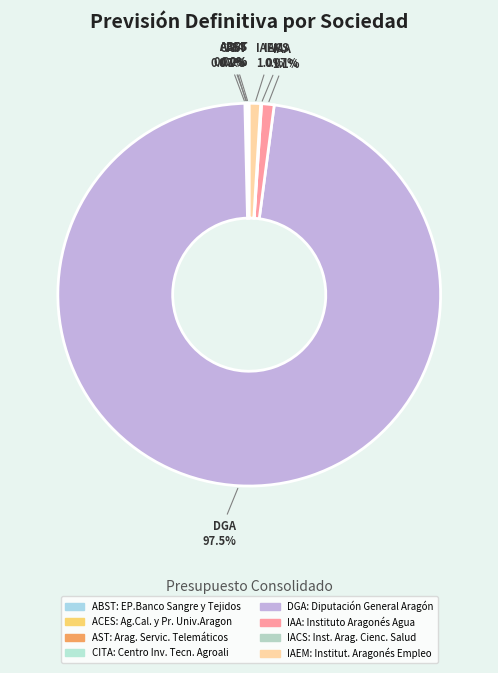

Combined, what portion of the pie is ACES and DGA?

97.6%